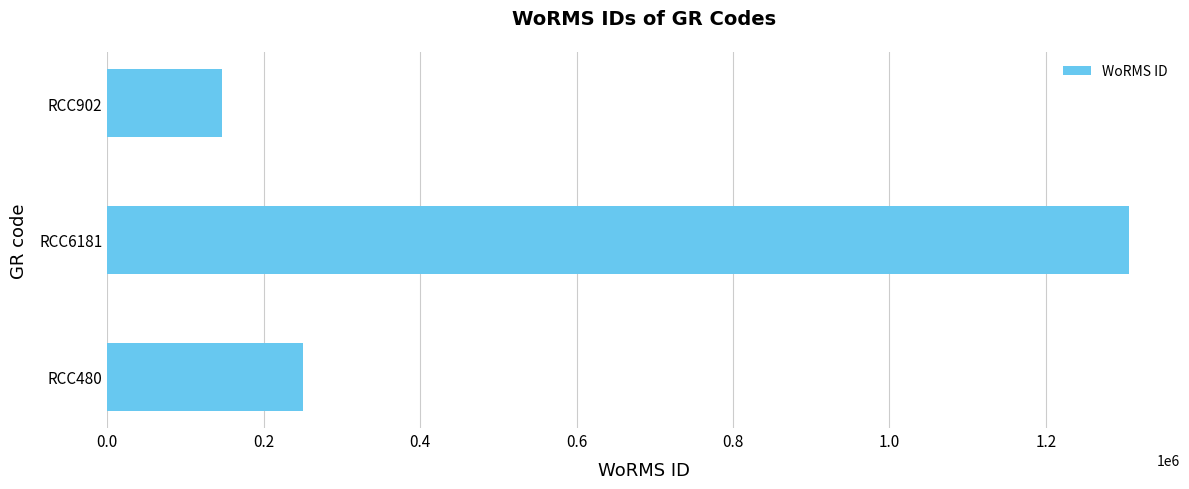

Where is the data nearest to the value 726140?

RCC480